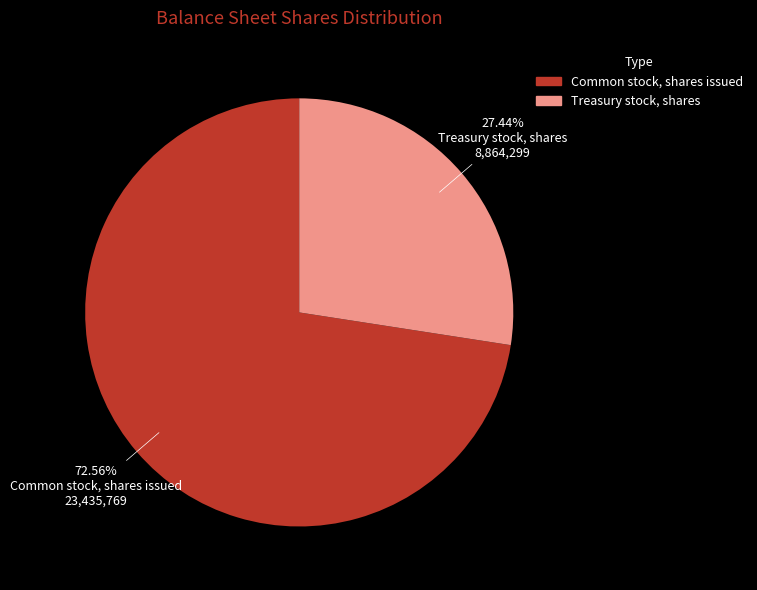

What portion of the pie excludes Treasury stock, shares?

72.6%